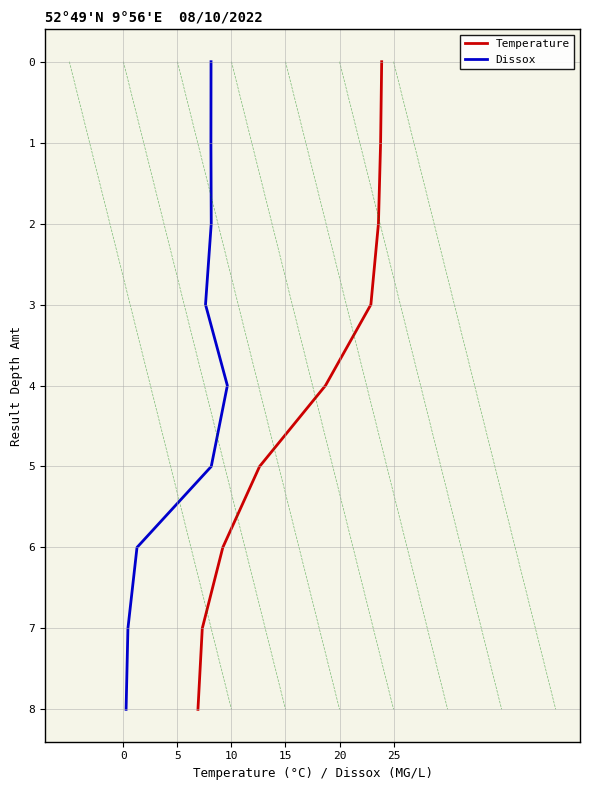

True or false: Dissox has a value of 3 at 10.

False